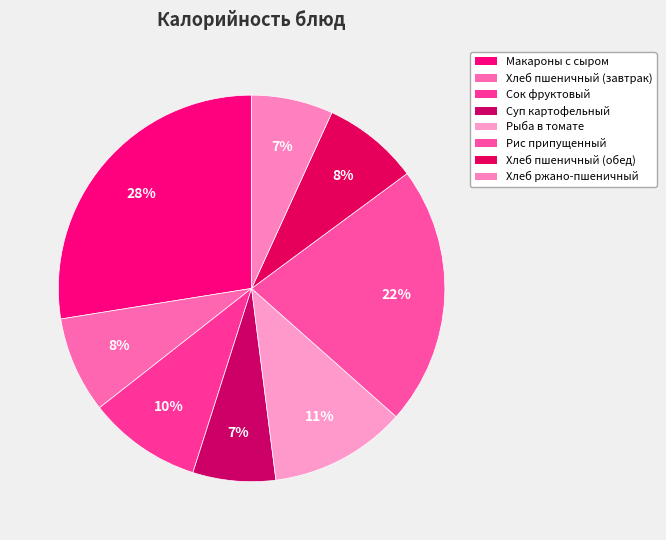

Rank the categories by value from lowest to highest.

Хлеб ржано-пшеничный, Суп картофельный с клецками, Хлеб пшеничный (завтрак), Хлеб пшеничный (обед), Сок фруктовый, Рыба тушенная в томатном соусе, Рис припущенный, Макаронные изделия с тертым сыром